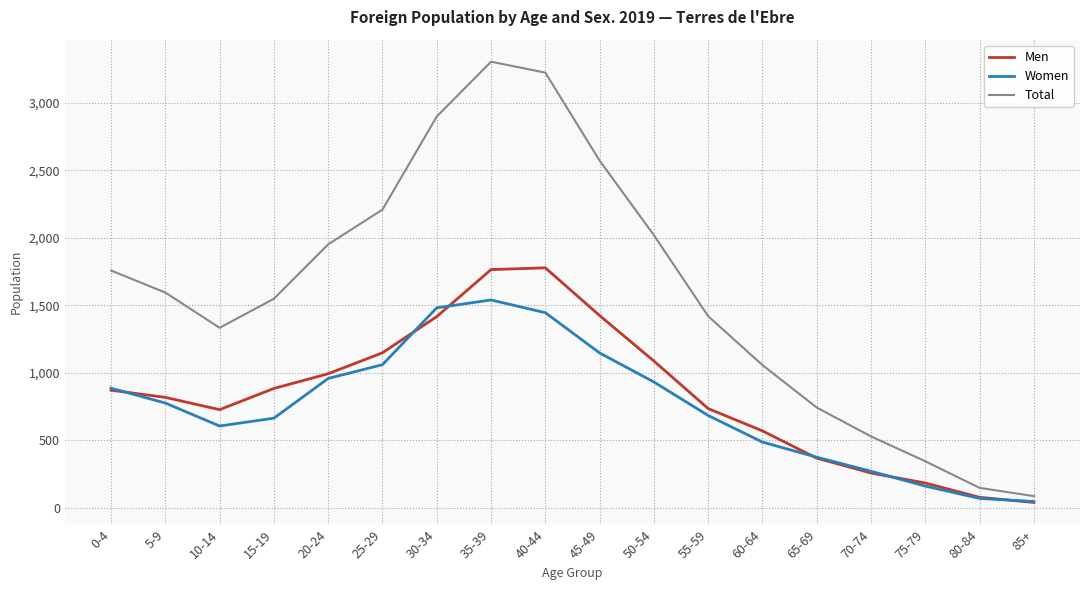

Between 0-4 and 45-49, which series saw the biggest shift?

Total